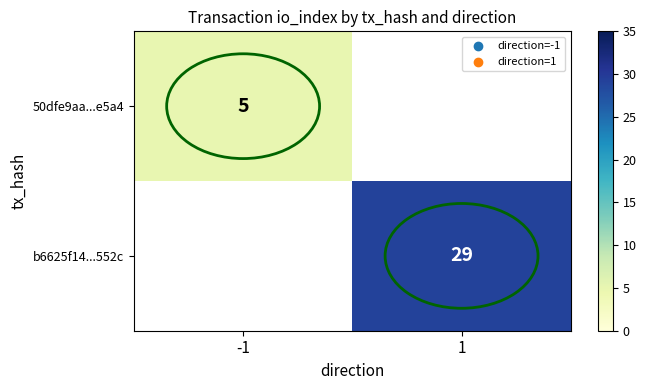

Is it true that 50dfe9aa...e5a4 equals 8 at -1?

False